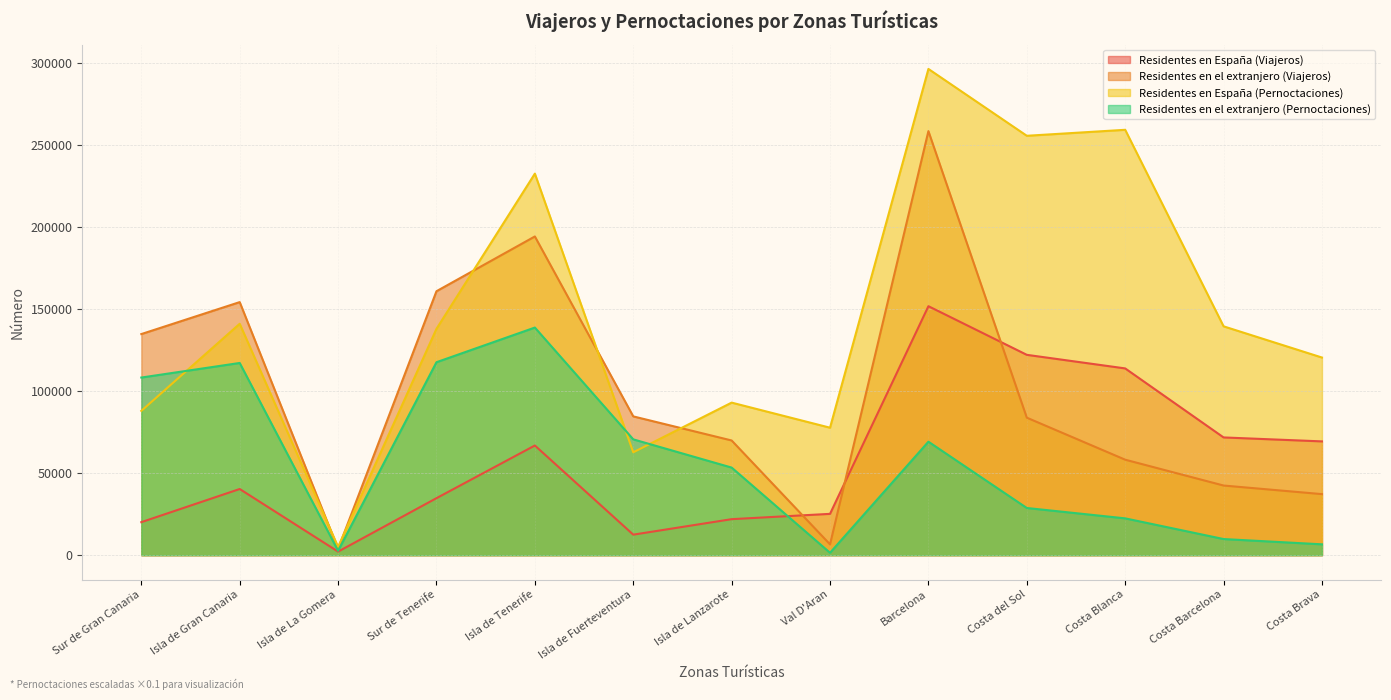

True or false: Residentes en el extranjero (Viajeros) has more than 2 interior local peaks.

True